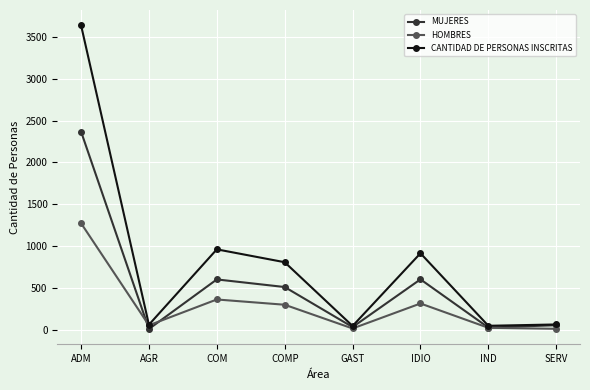

How many lines are shown in the chart?

3